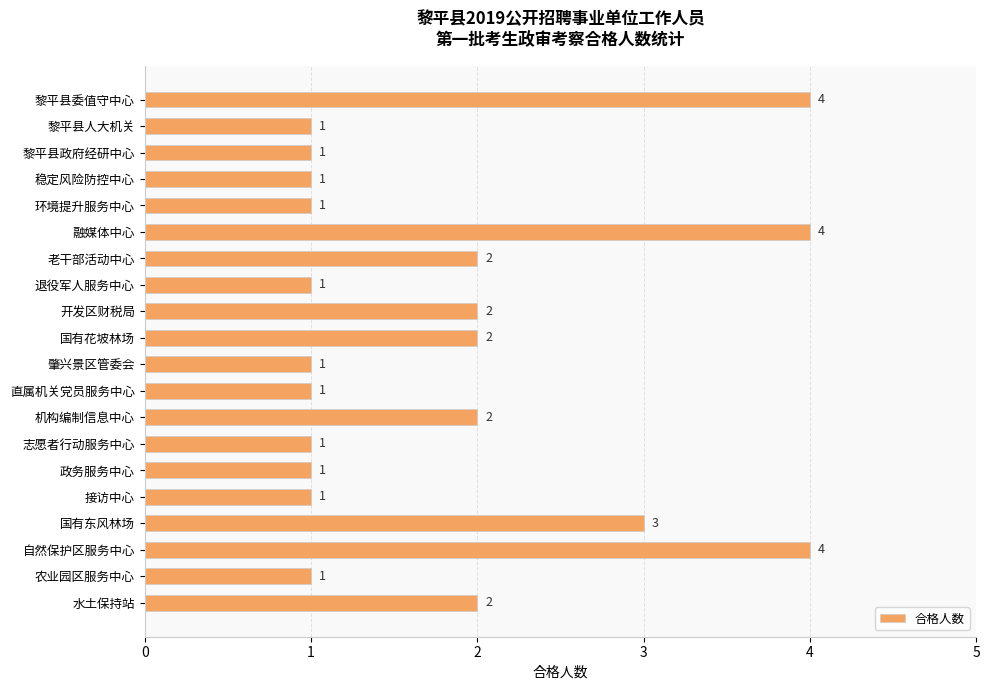

How many bars are there in total?

20